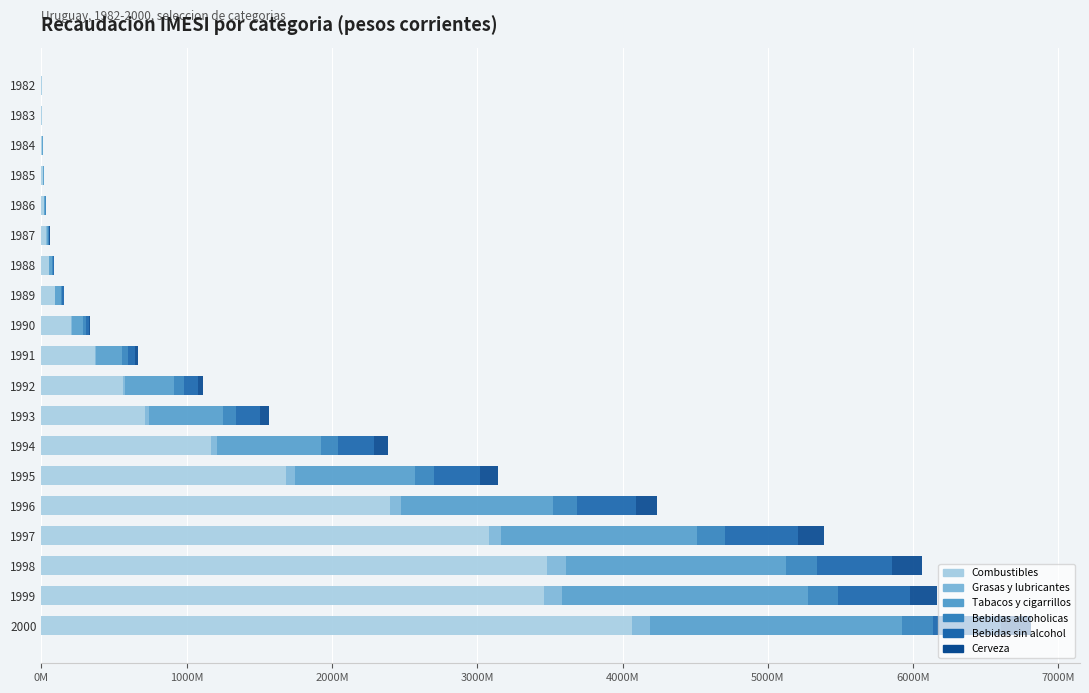

What are all the series names shown in the legend?

Combustibles, Grasas y lubricantes, Tabacos y cigarrillos, Bebidas alcoholicas, Bebidas sin alcohol, Cerveza